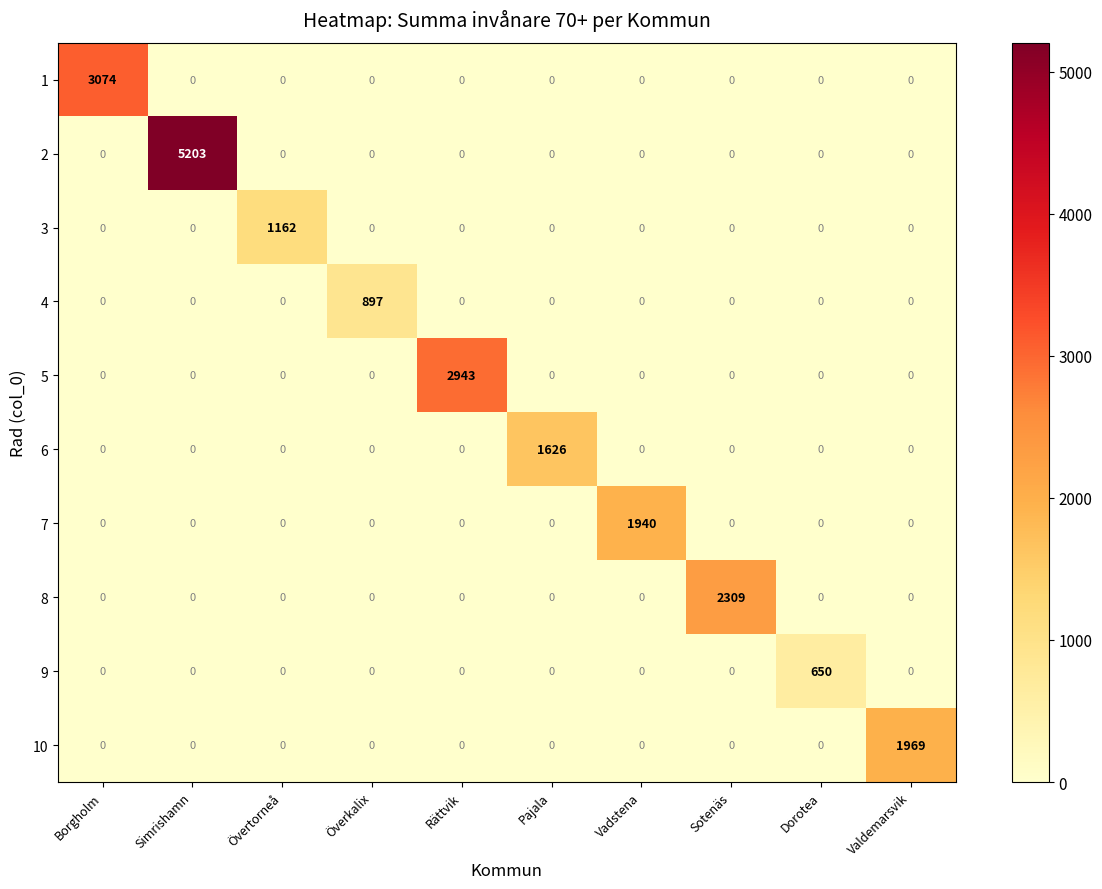

How many data points does each series have?

10